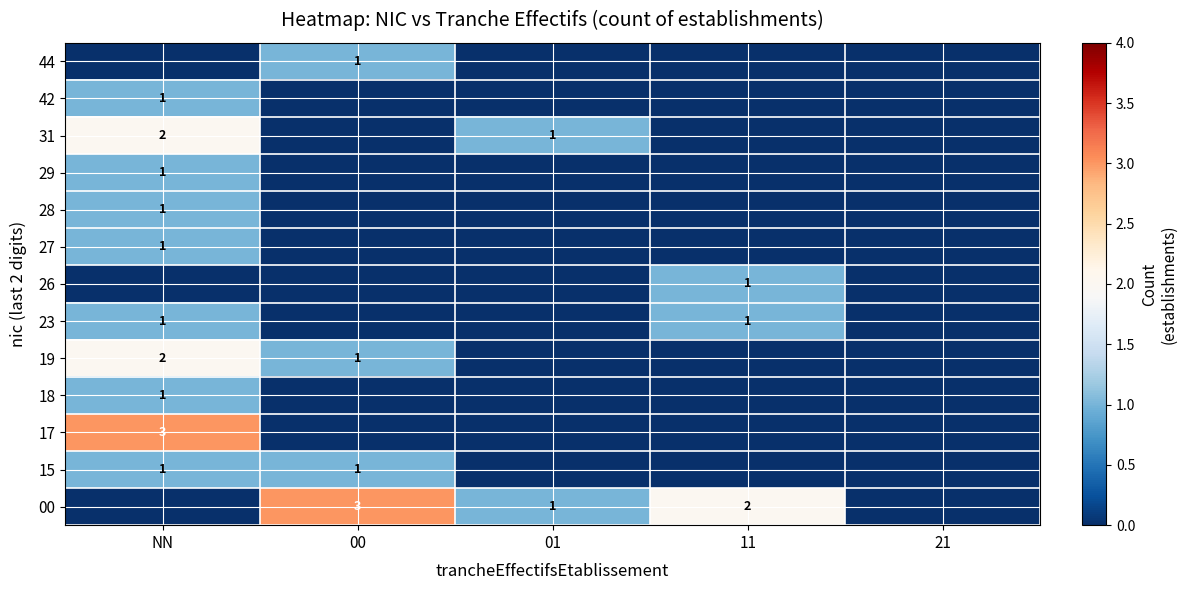

Is it true that 29 equals 1 at NN?

True